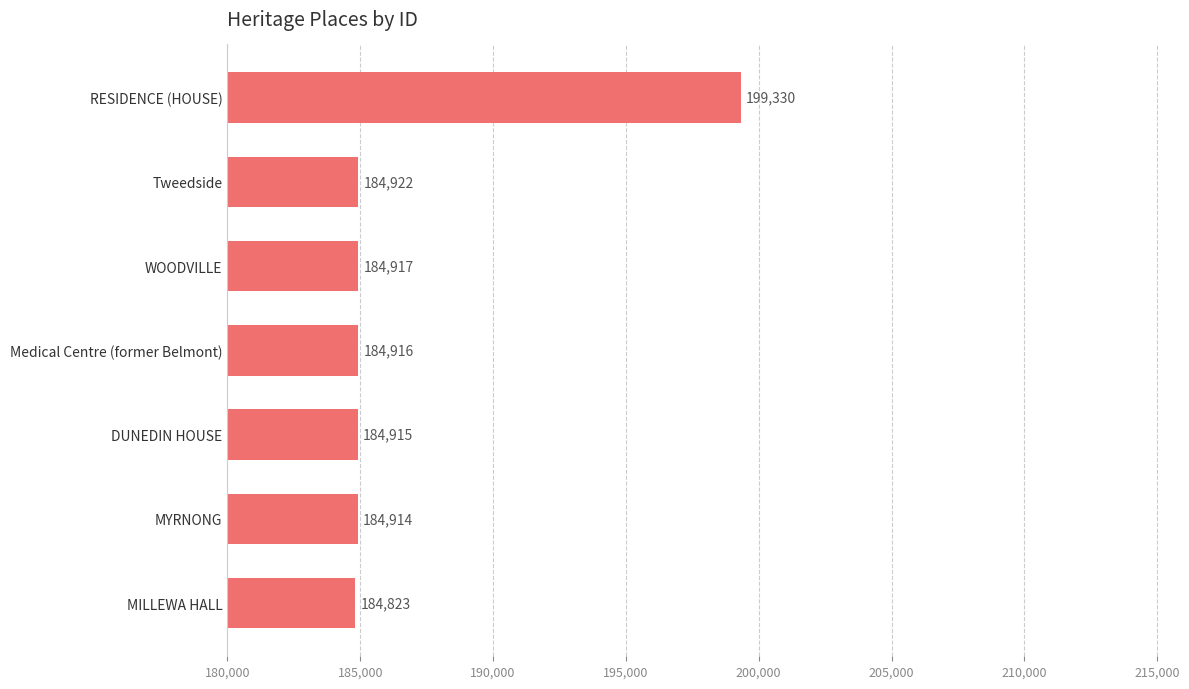

What is the smallest value displayed?

184823